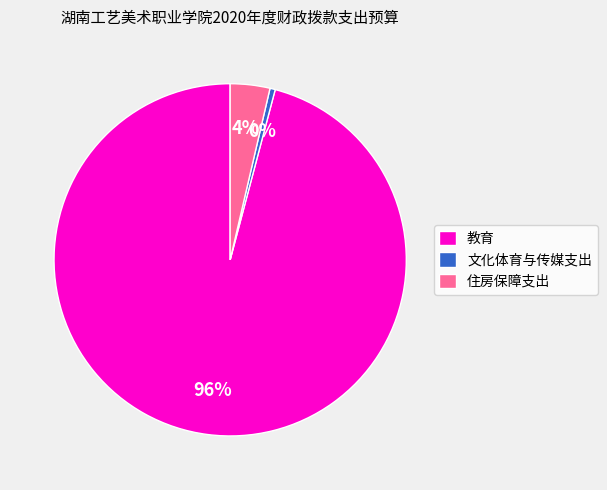

To the nearest percent, what is the combined percentage of 文化体育与传媒支出 and 住房保障支出?

4%